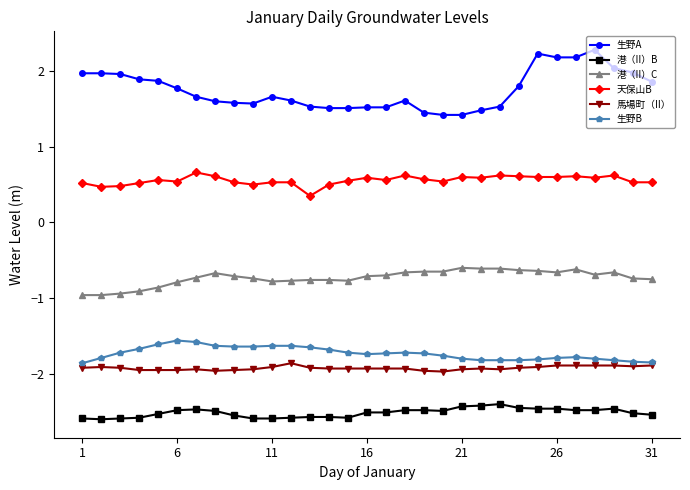

True or false: 港（II）B and 馬場町（II） intersect in this chart.

False